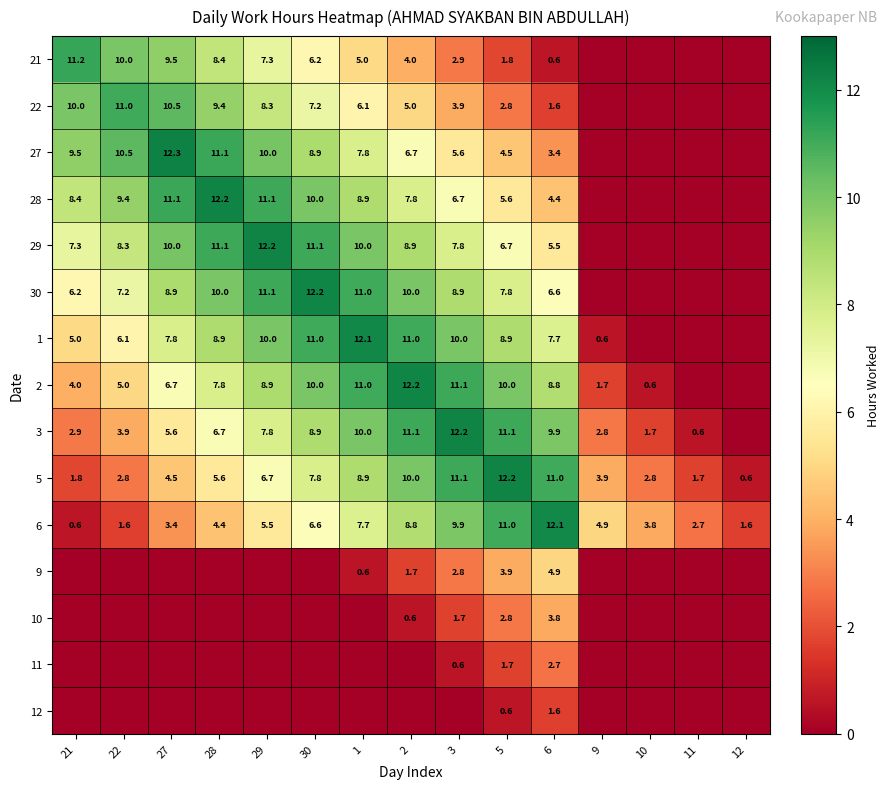

What value does the 6 series have at 21?

0.6